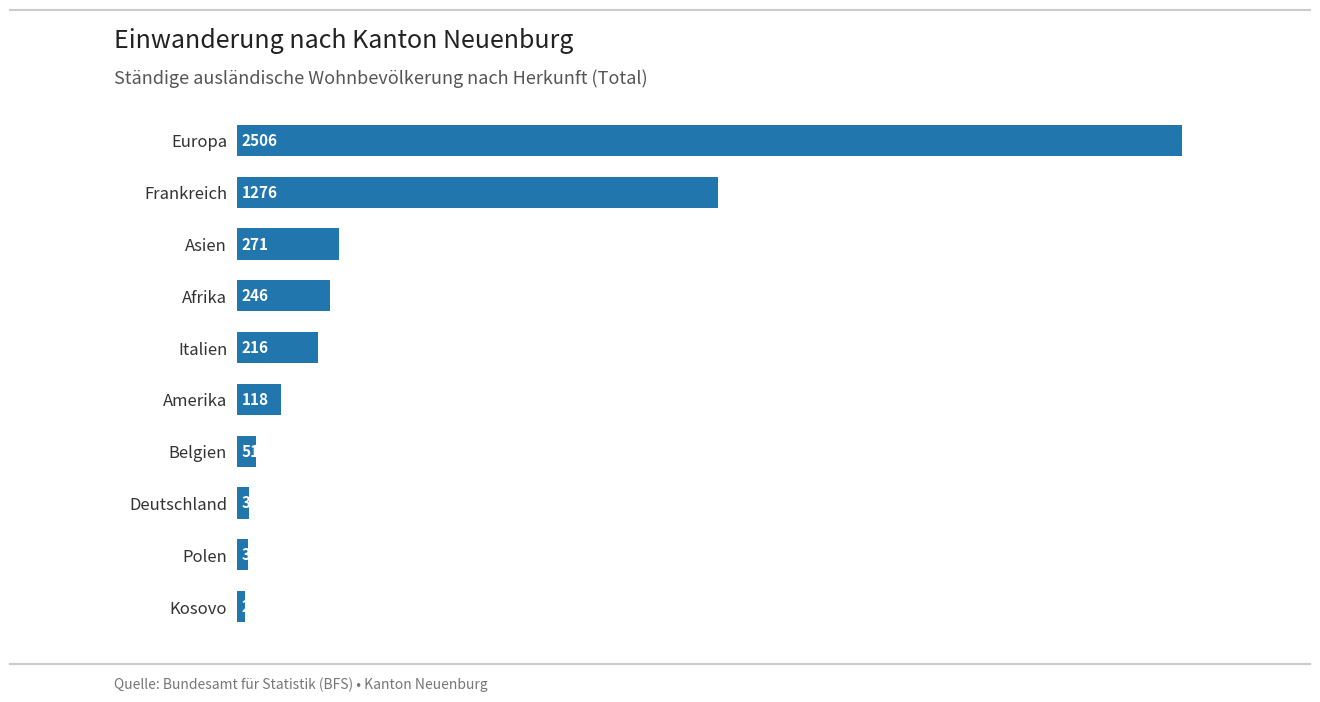

The chart shows a value of 118 at Amerika. True or false?

True